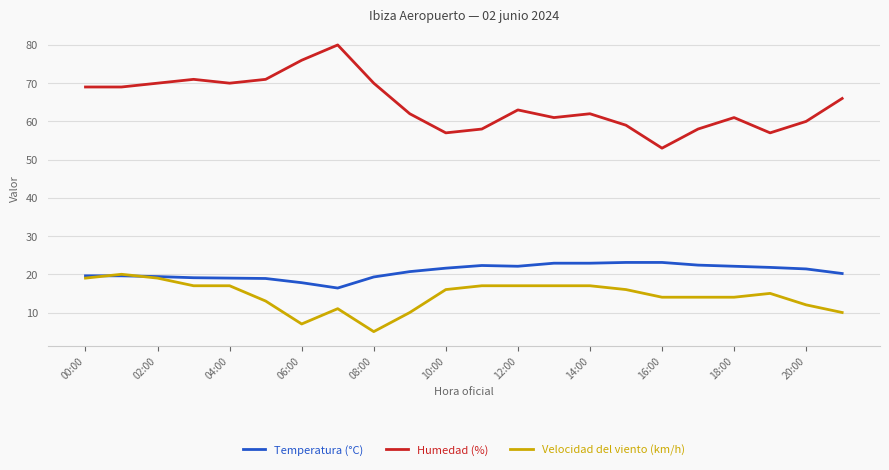

What are all the series names shown in the legend?

Temperatura (°C), Humedad (%), Velocidad del viento (km/h)